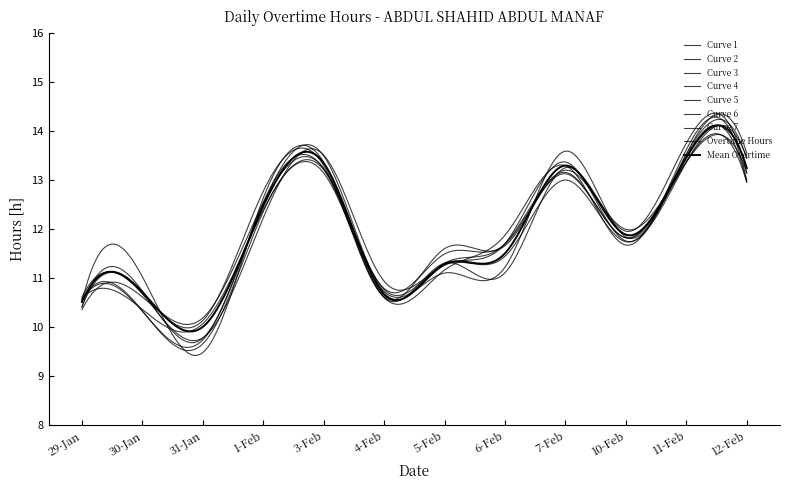

Does the chart display data point markers on the line(s)?

No